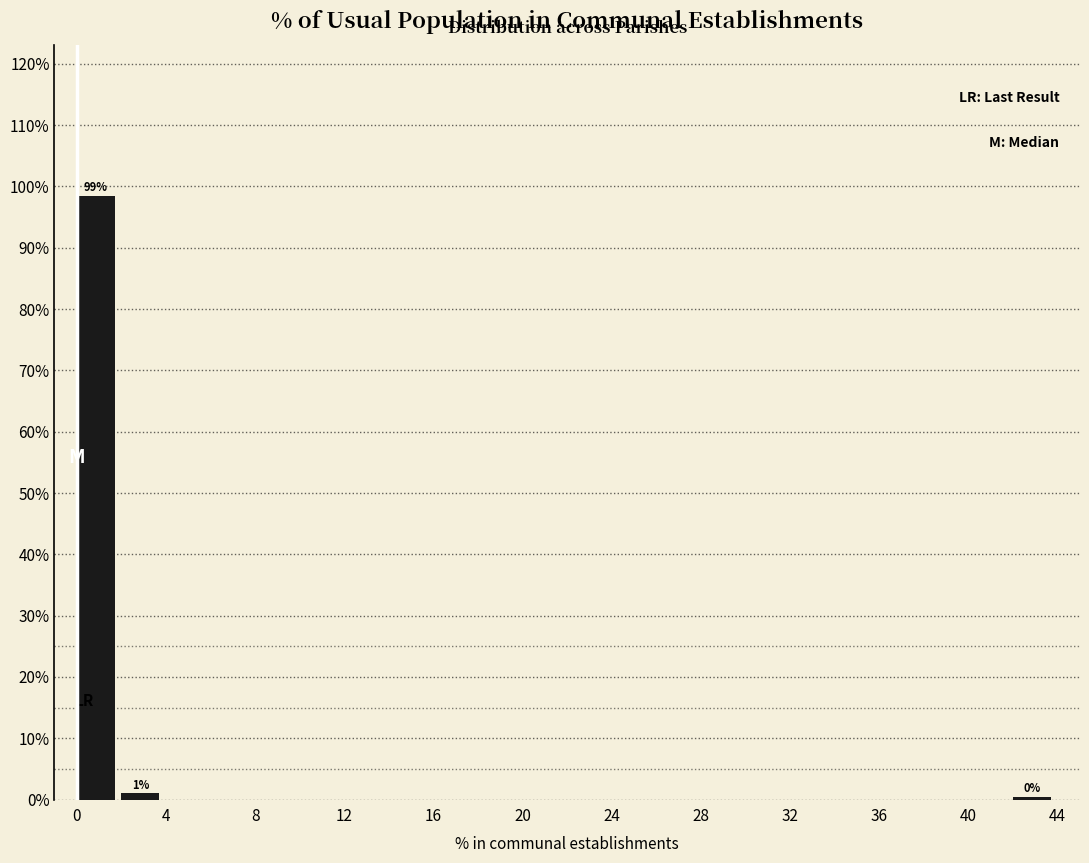

Over which range of the x-axis is the bar tallest?

0 to 2